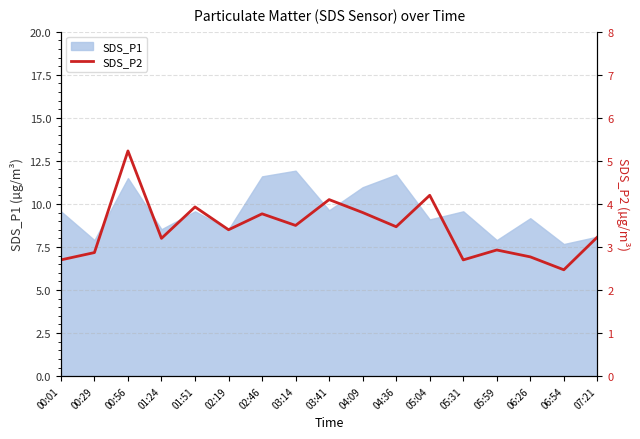

How many interior local valleys (lower than both neighbors) does the data have?

6